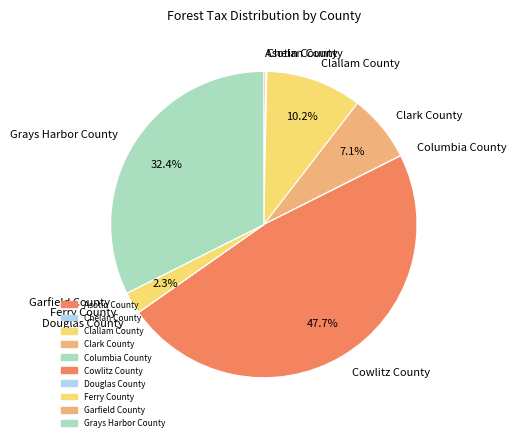

Does any single category account for the majority?

No